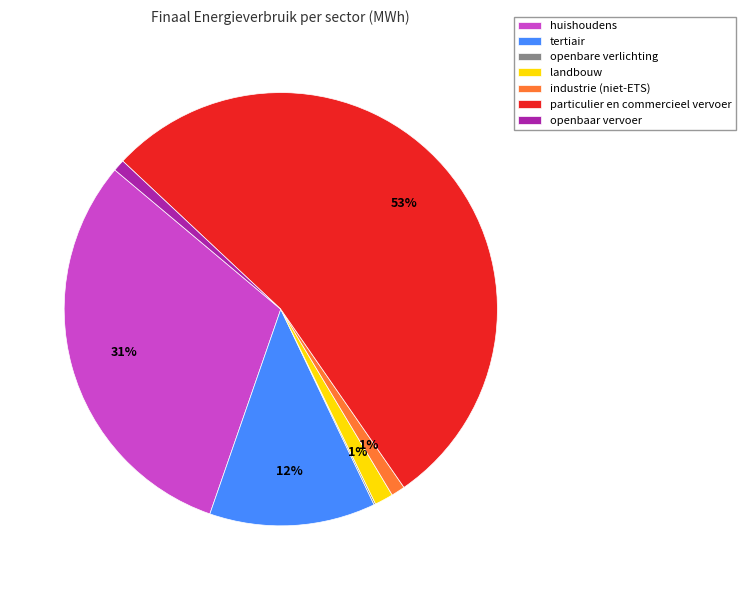

Do industrie (niet-ETS) and landbouw together represent more than half of the pie?

No